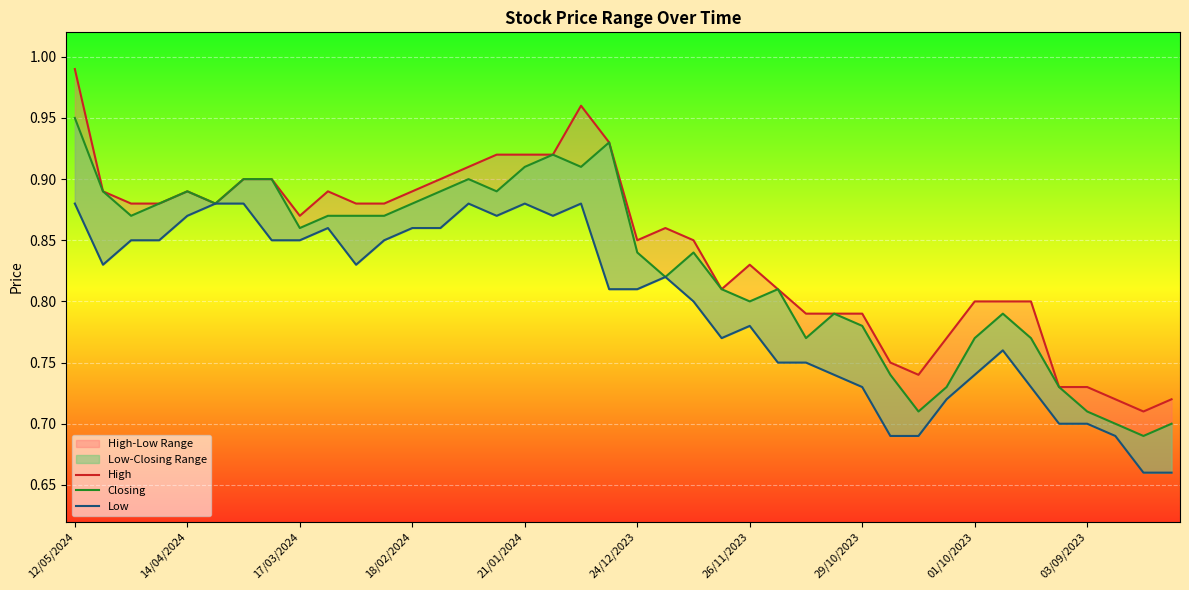

What is the difference between the maximum and second lowest values in the Closing series?

0.2